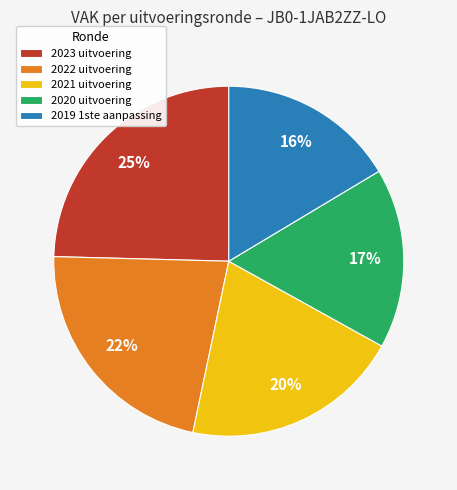

Between 2019 1ste aanpassing and 2021 uitvoering, which is larger?

2021 uitvoering